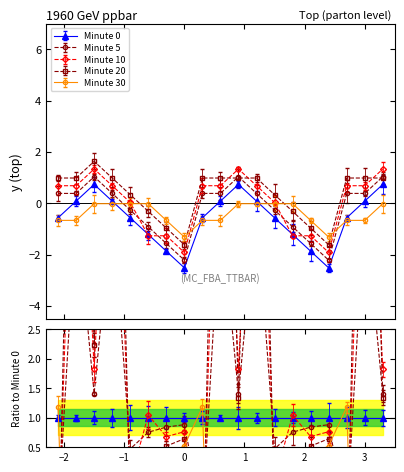

What is the difference between the Minute 0 values at 6 and 14?

2.6